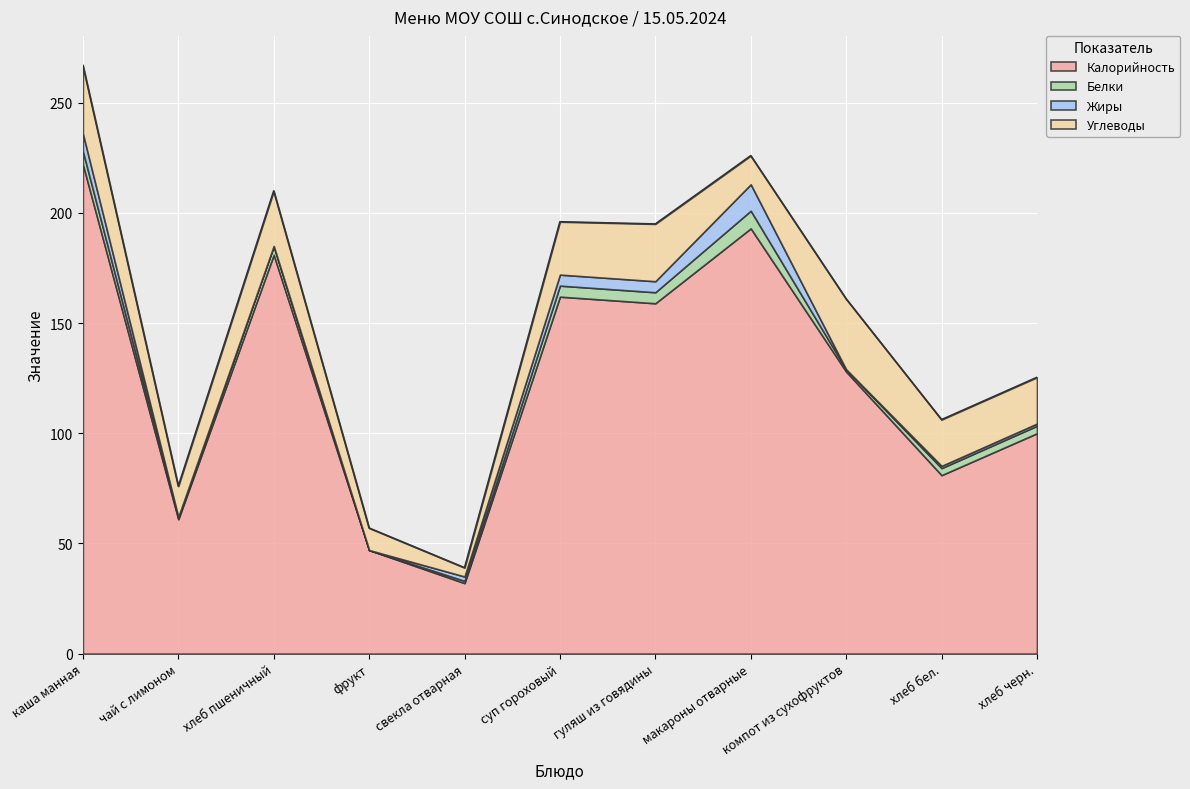

What is the label of the 9th point from the left?

компот из сухофруктов